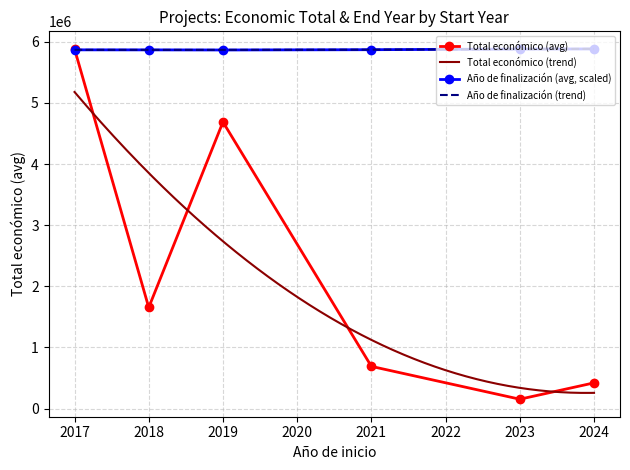

At which label does Año de finalización first exceed 2023?

2024